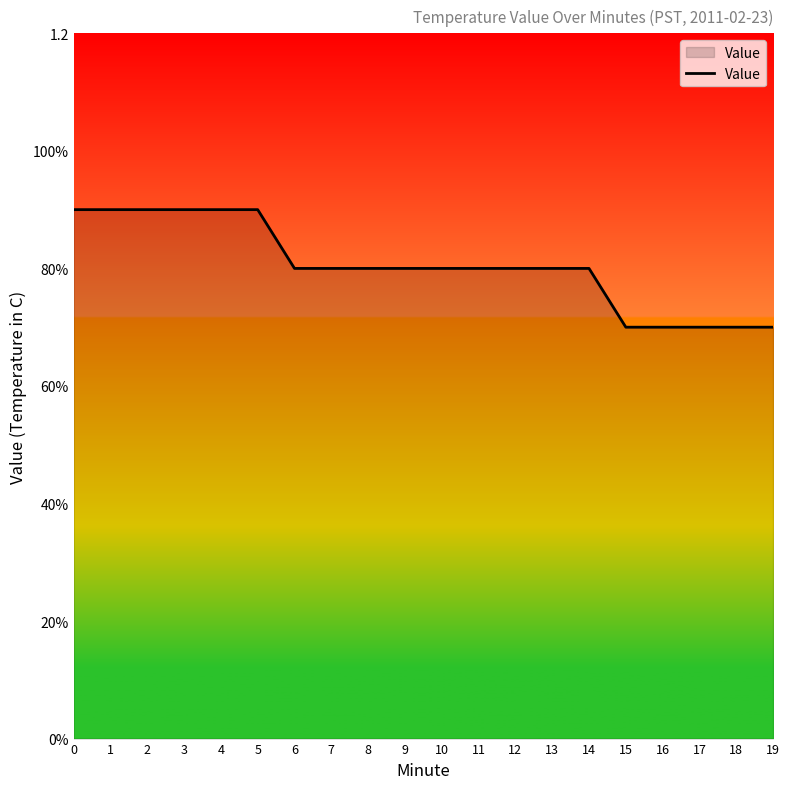

Is this an area chart (filled region under the line)?

Yes